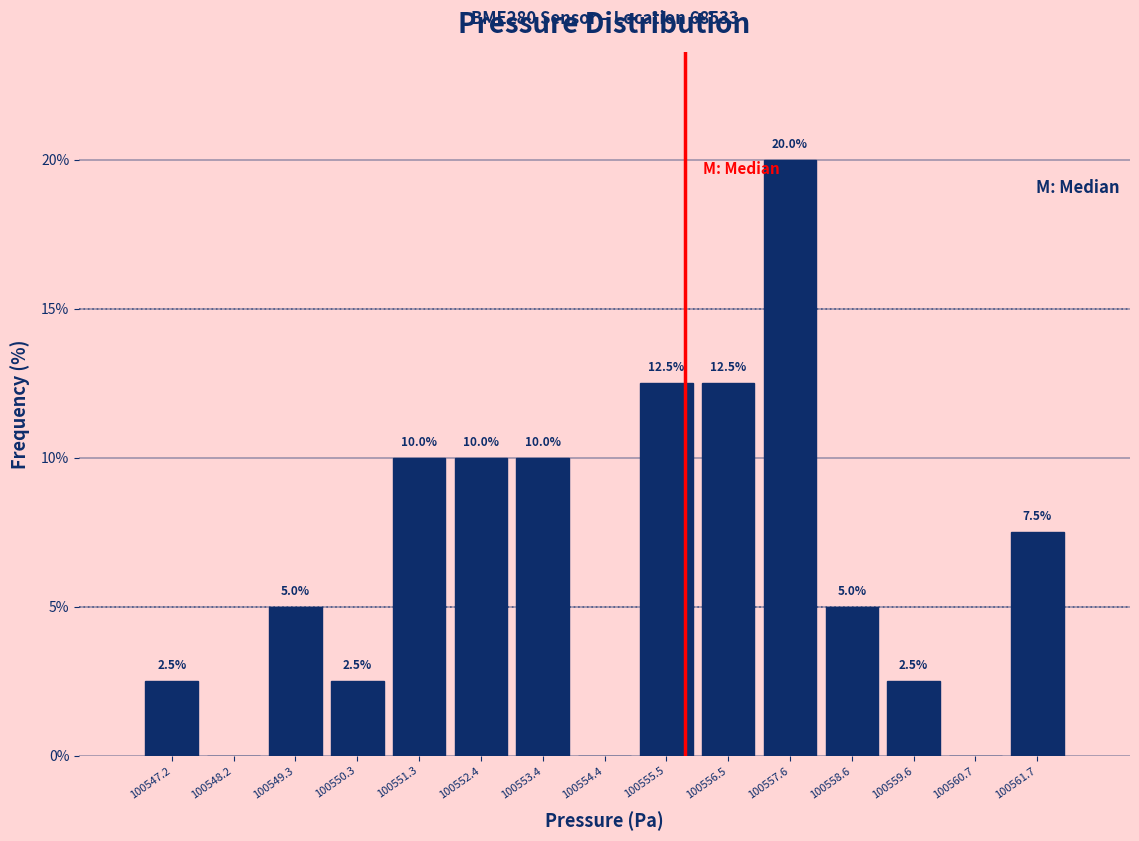

Which range on the x-axis has the tallest bar?

100557.0 to 100558.0